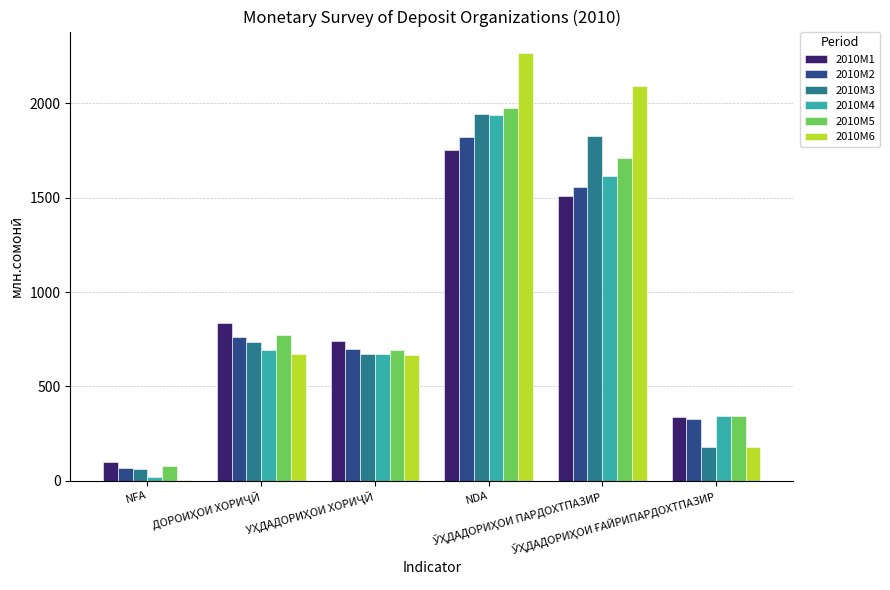

Does the chart contain stacked bars?

No